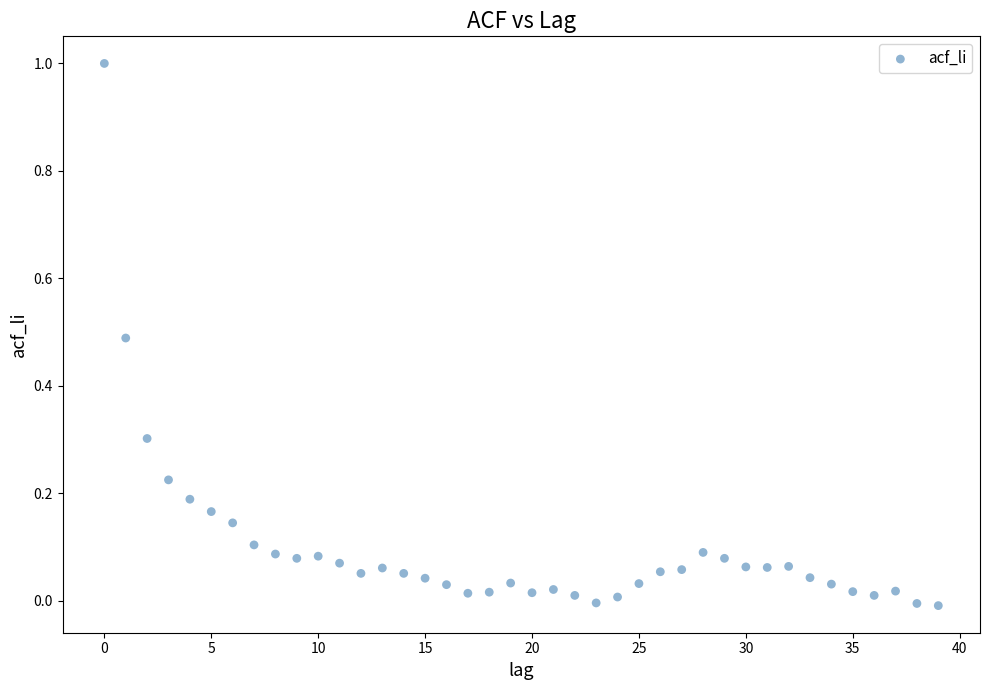

What is the range of Y values (max minus min)?

1.0